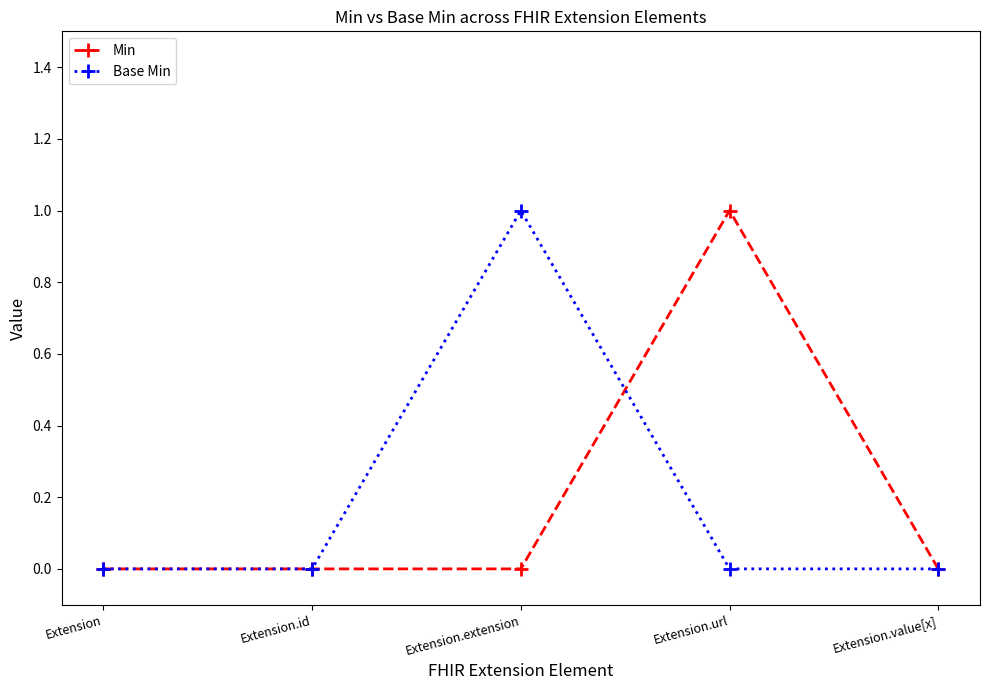

Where is the first local maximum for Base Min?

Extension.extension